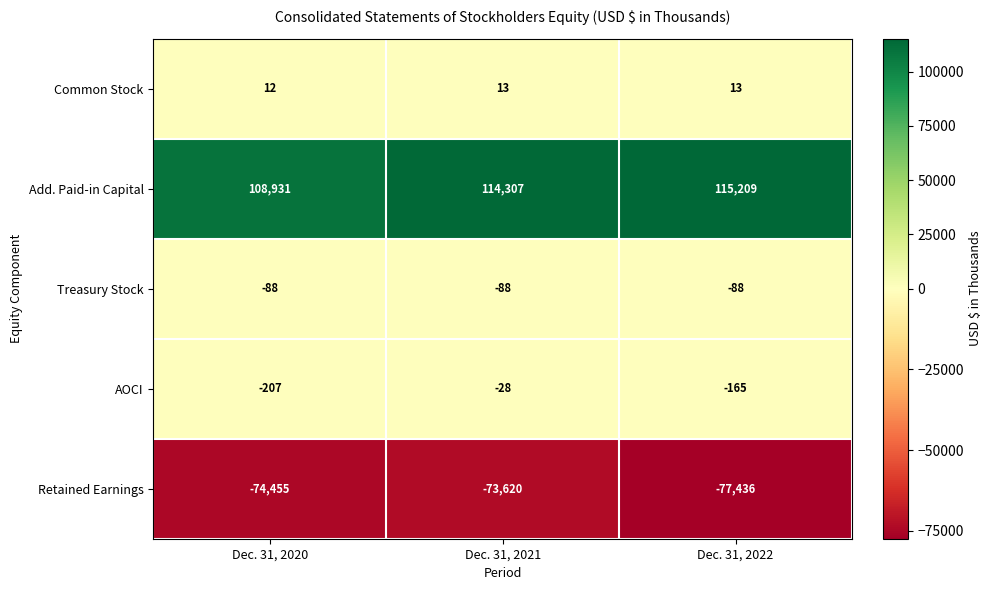

Reading left to right, list all the values displayed in this chart.

Common Stock: Dec. 31, 2020=12	Dec. 31, 2021=13	Dec. 31, 2022=13
Add. Paid-in Capital: Dec. 31, 2020=108931	Dec. 31, 2021=114307	Dec. 31, 2022=115209
Treasury Stock: Dec. 31, 2020=-88	Dec. 31, 2021=-88	Dec. 31, 2022=-88
AOCI: Dec. 31, 2020=-207	Dec. 31, 2021=-28	Dec. 31, 2022=-165
Retained Earnings: Dec. 31, 2020=-74455	Dec. 31, 2021=-73620	Dec. 31, 2022=-77436